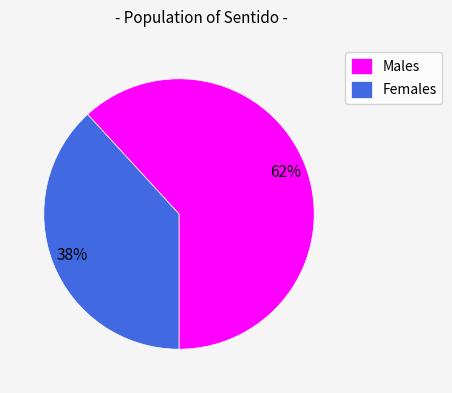

What percentage is the Males slice, to the nearest percent?

62%